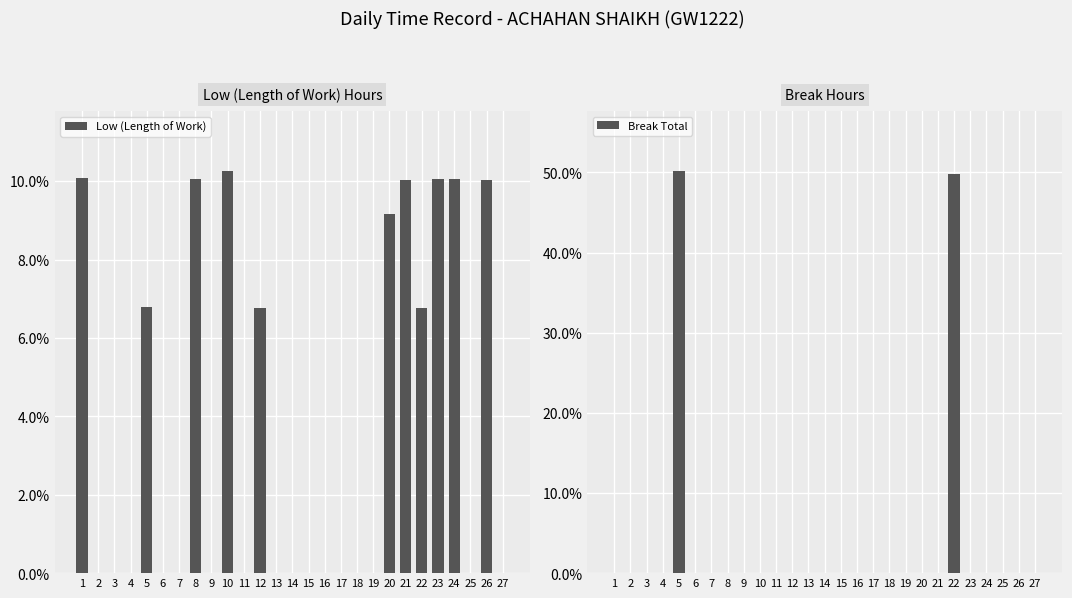

At which category is the sum across all series the highest?

5